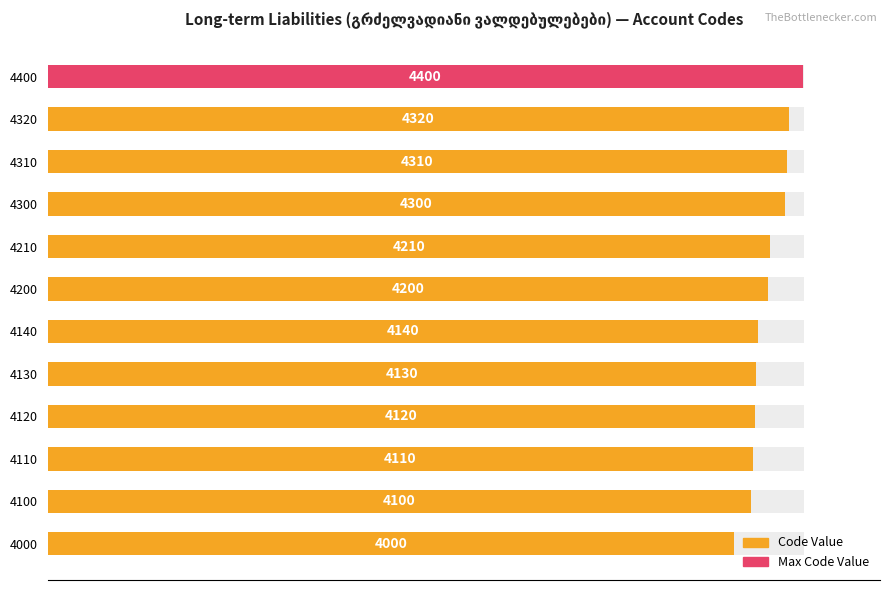

What is the sum of all values?

11.4